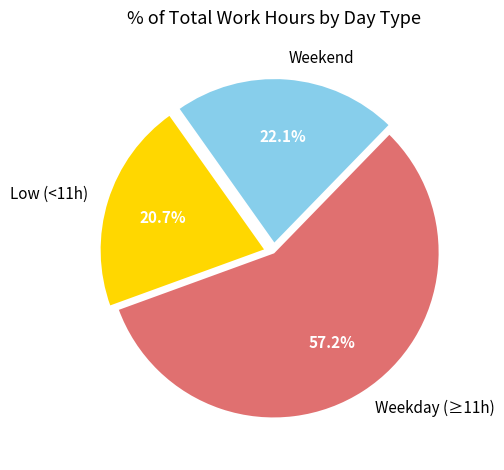

Is the sum of Low (<11h) and Weekday (≥11h) greater than half?

Yes